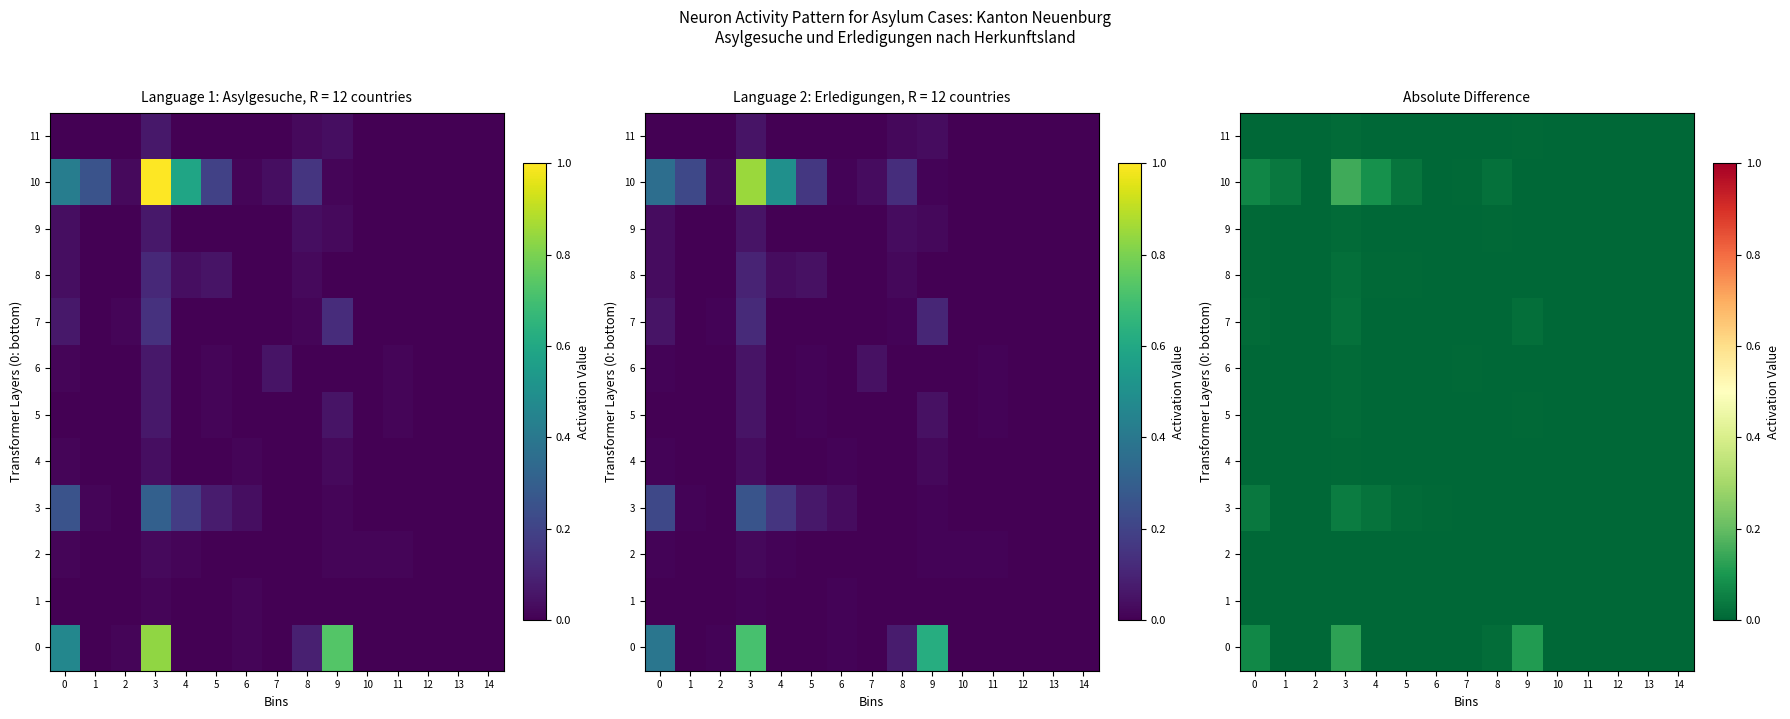

How many values in the 2 series exceed 0?

6